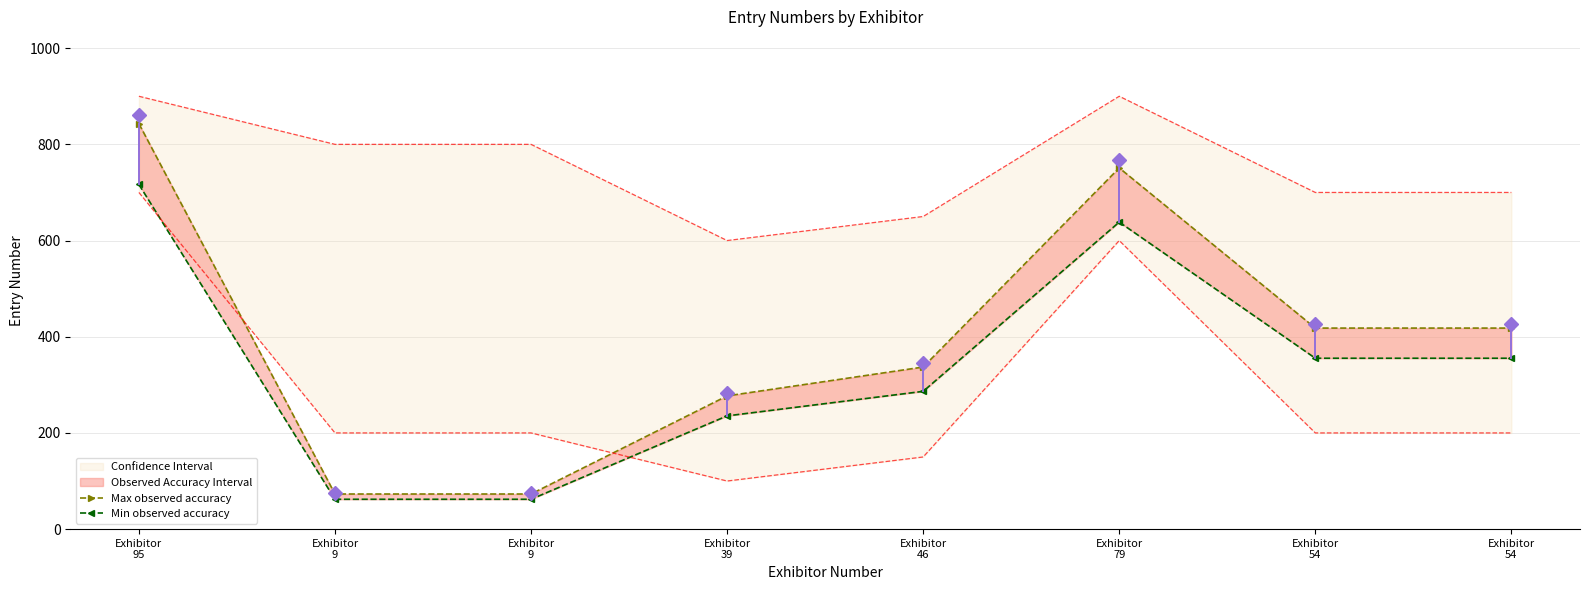

In Max observed accuracy, how many points are higher than both neighbors (excluding endpoints)?

1